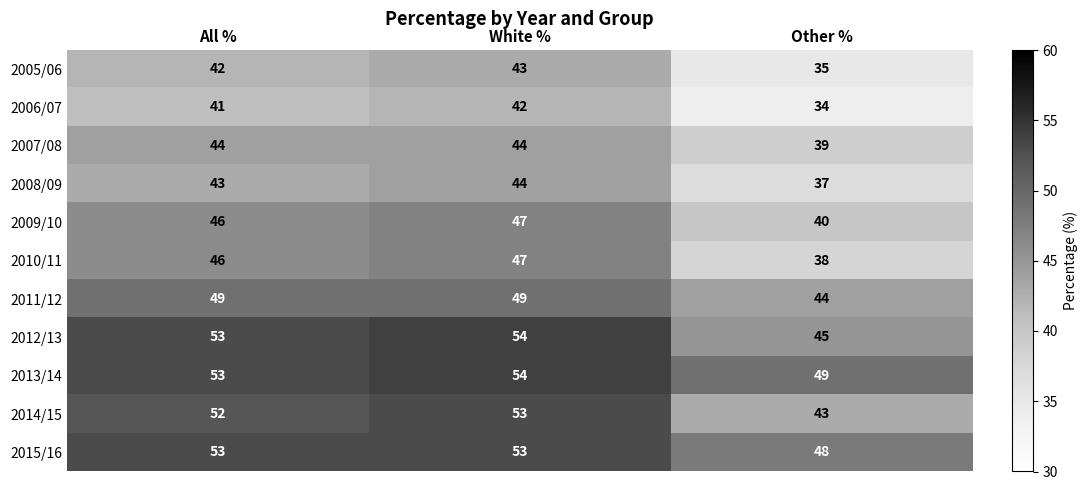

Which series has the largest range (max minus min)?

2014/15